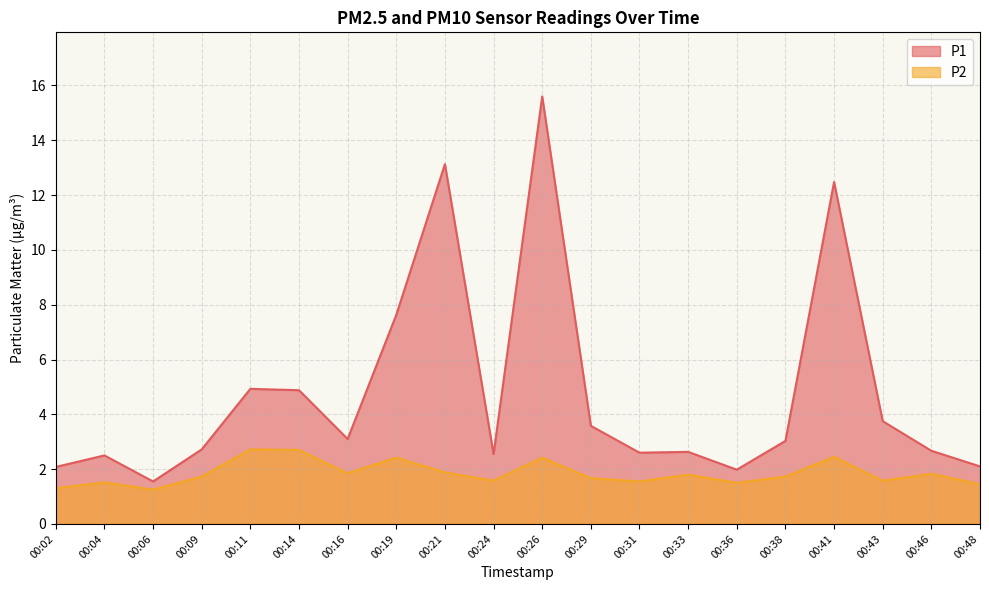

Reading left to right, transcribe all the data shown in this chart.

P1: 2.1	2.5	1.6	2.7	4.9	4.9	3.1	7.6	13.1	2.5	15.6	3.6	2.6	2.6	2.0	3.0	12.5	3.8	2.7	2.1
P2: 1.3	1.5	1.2	1.7	2.7	2.7	1.9	2.4	1.9	1.6	2.4	1.7	1.6	1.8	1.5	1.7	2.5	1.6	1.8	1.4